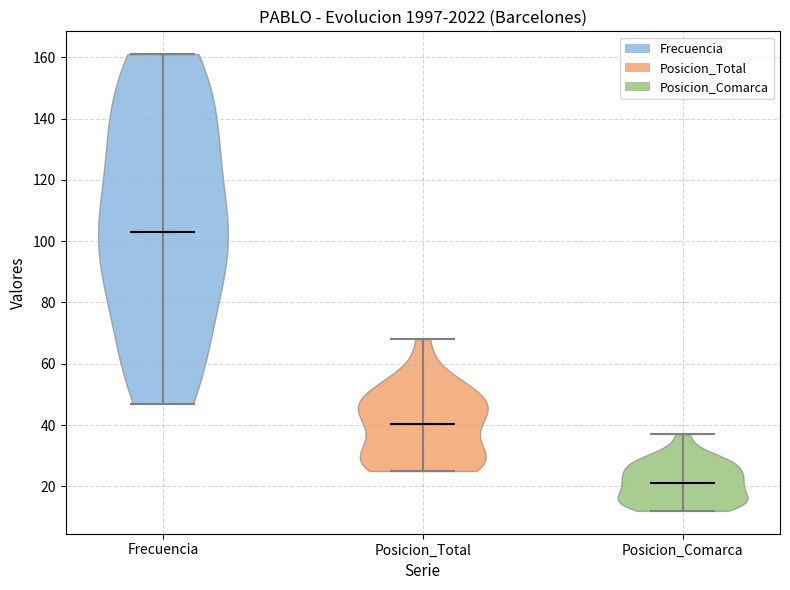

Reading left to right, read every violin against the y-axis: where its median line is, and the lowest and highest points it reaches. The values are not printed on the chart, so give them approximately, as read against the axis.

Frecuencia: median line 104, lowest point 48, highest point 162
Posicion_Total: median line 40, lowest point 26, highest point 68
Posicion_Comarca: median line 22, lowest point 12, highest point 38